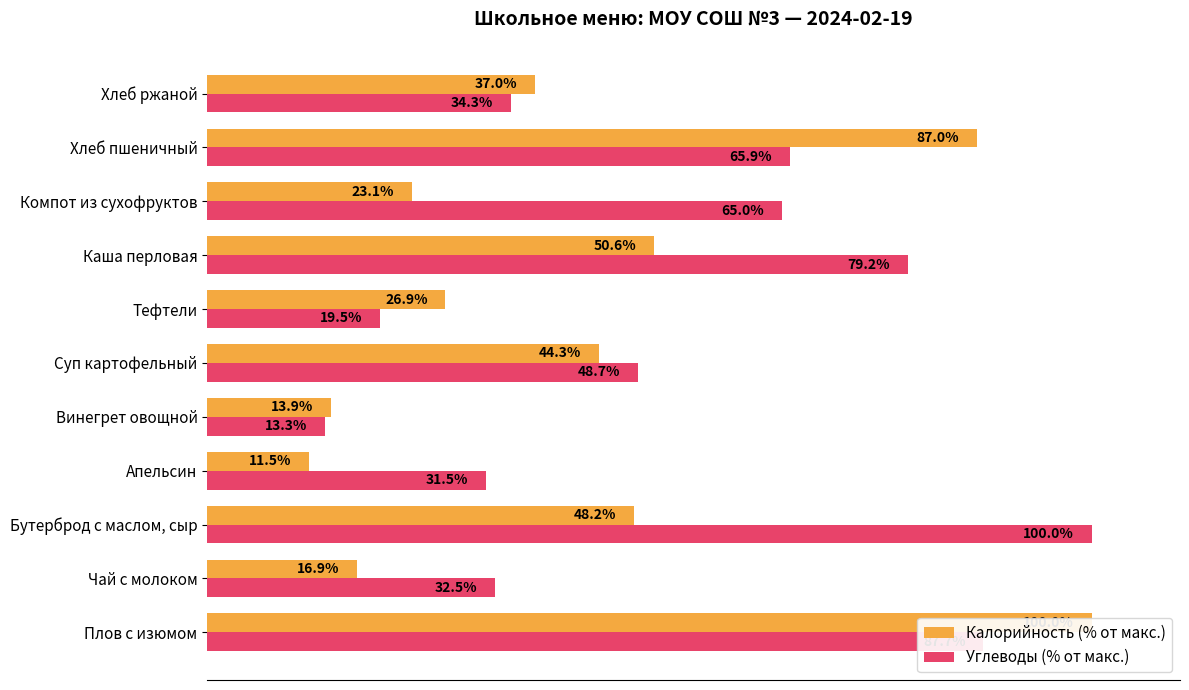

Is the value of Калорийность (% от макс.) at Бутерброд с маслом, сыр greater than the value of Углеводы (% от макс.) at Компот из сухофруктов?

No